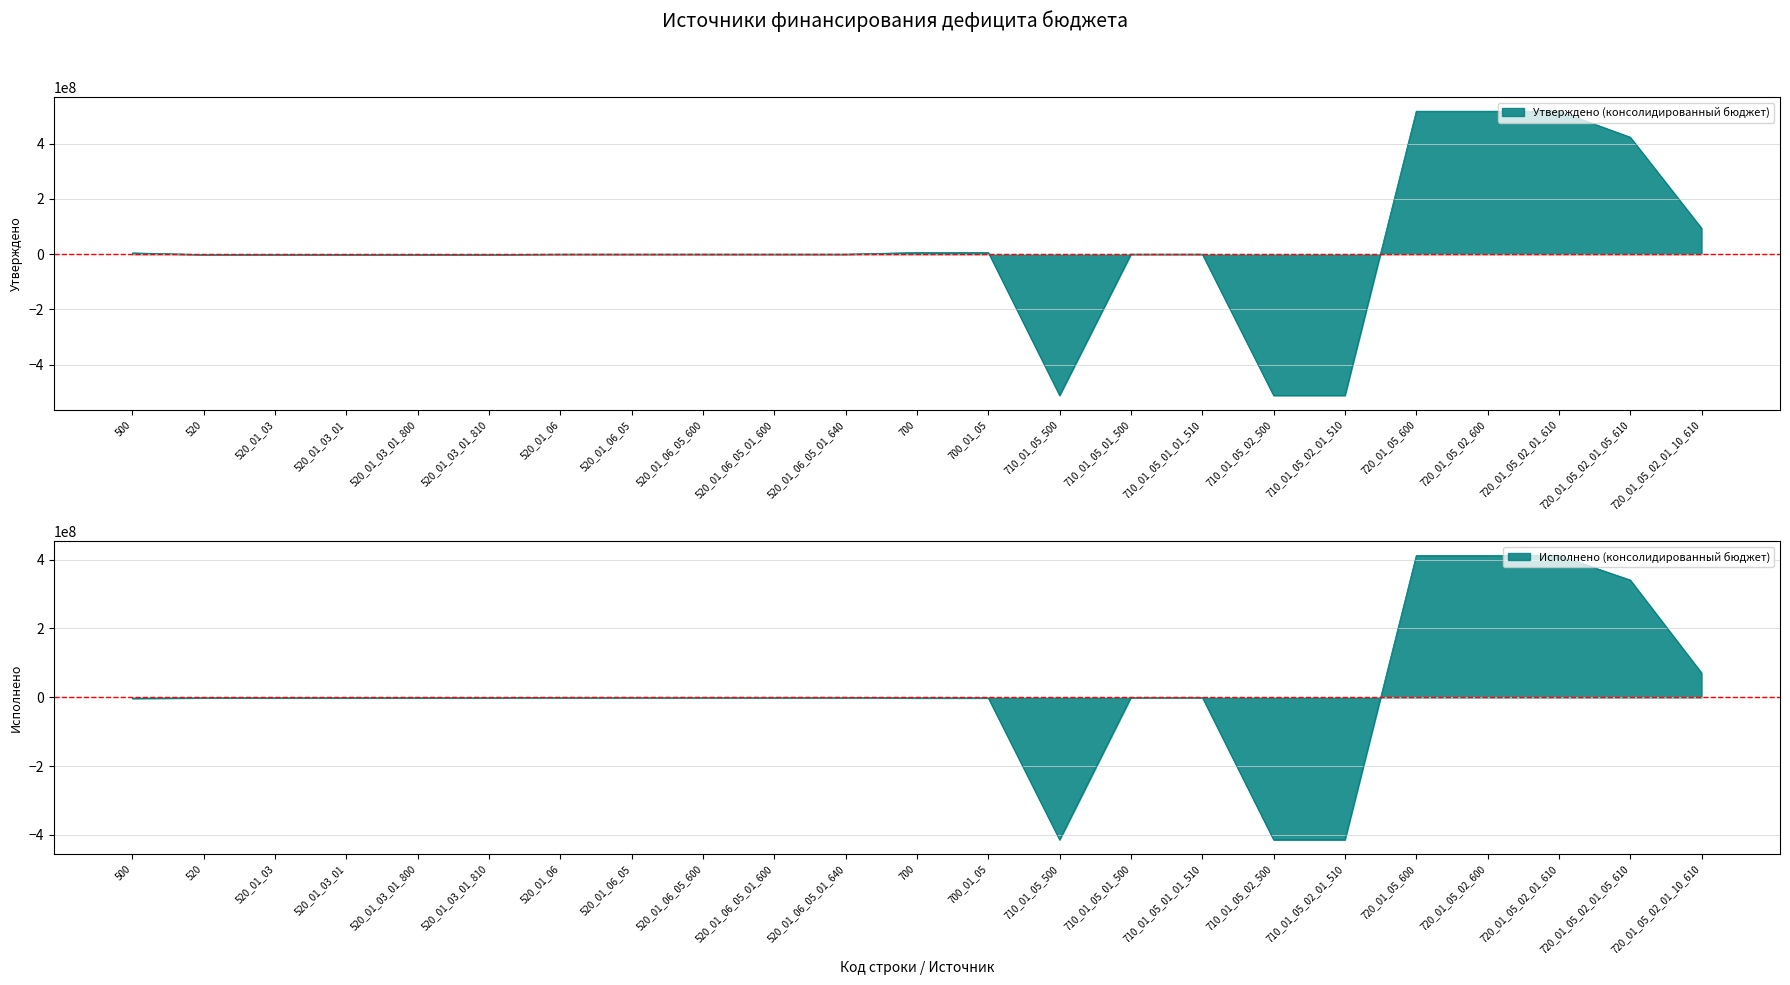

What is the total value across all series at 520_01_06_05_01_600?

39462.5